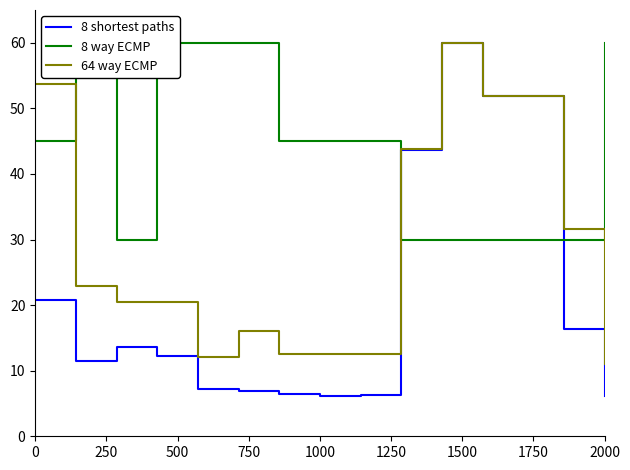

Does the chart have visible grid lines?

No